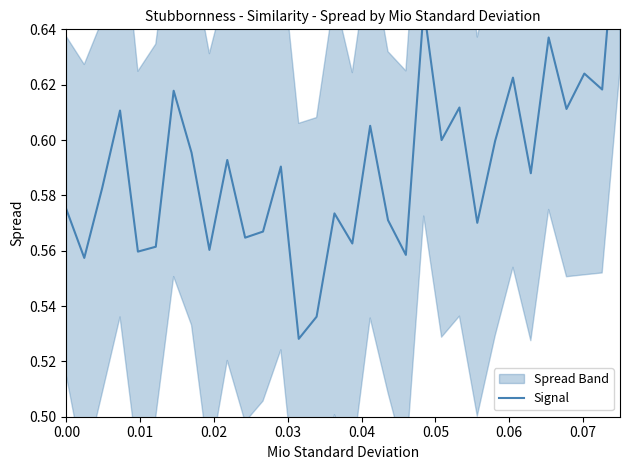

Reading right to left, list all the values displayed in this chart.

0.7	0.6	0.6	0.6	0.6	0.6	0.6	0.6	0.6	0.6	0.6	0.6	0.6	0.6	0.6	0.6	0.6	0.5	0.5	0.6	0.6	0.6	0.6	0.6	0.6	0.6	0.6	0.6	0.6	0.6	0.6	0.6